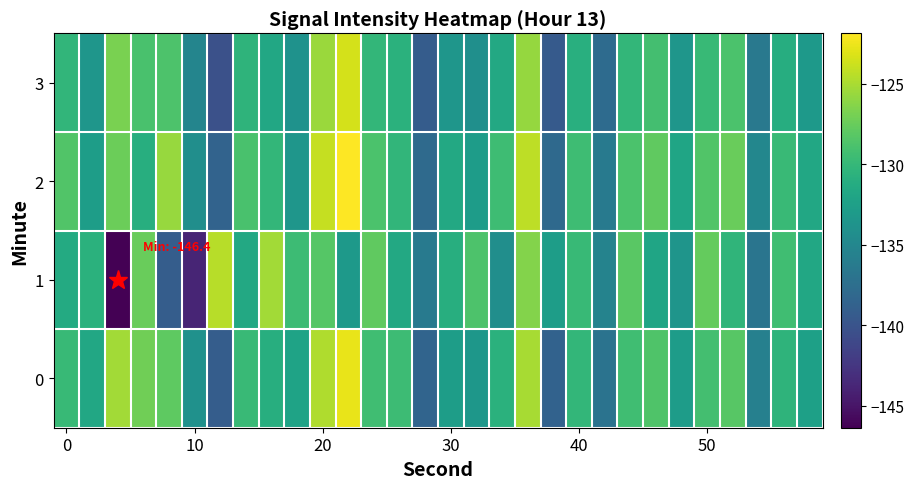

Reading left to right, what are all the values shown in this chart?

0: -129.8	-131.6	-125.3	-127.2	-128.0	-134.0	-139.1	-129.7	-131.0	-132.2	-124.8	-122.7	-129.4	-129.5	-138.5	-132.7	-133.4	-130.8	-125.1	-138.7	-130.2	-137.1	-129.4	-128.6	-132.8	-129.2	-128.2	-135.7	-130.5	-132.4
1: -131.4	-130.7	-146.4	-127.5	-139.2	-143.8	-124.5	-131.5	-125.3	-129.5	-128.3	-133.1	-127.9	-131.6	-136.2	-131.0	-128.7	-134.2	-126.5	-132.8	-129.9	-135.4	-128.1	-131.9	-133.6	-127.7	-130.3	-136.9	-129.3	-131.7
2: -128.5	-132.8	-127.3	-131.0	-125.7	-134.2	-138.6	-128.9	-130.1	-133.4	-124.0	-121.9	-128.8	-130.2	-137.9	-131.6	-132.8	-129.4	-124.3	-138.0	-129.4	-136.3	-128.8	-127.9	-132.0	-128.6	-127.4	-135.0	-129.8	-131.7
3: -130.2	-133.4	-126.8	-128.9	-128.7	-135.2	-140.3	-130.4	-131.7	-133.9	-125.6	-123.5	-130.1	-130.7	-139.2	-133.4	-134.1	-131.6	-125.8	-139.4	-130.9	-137.8	-130.1	-129.2	-133.4	-129.9	-128.8	-136.4	-131.1	-133.1